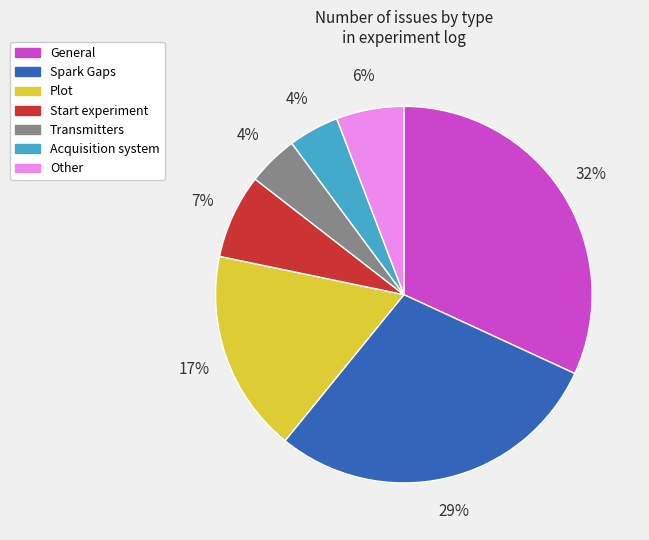

Count the number of slices in the pie.

7